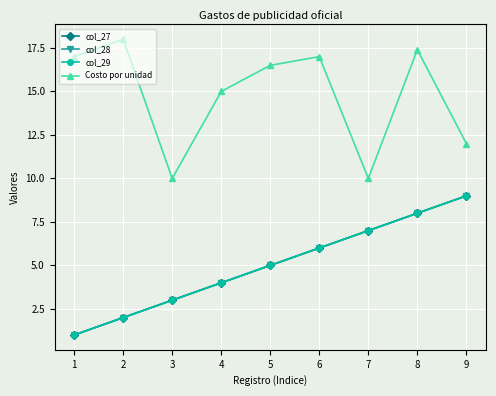

Is it true that Costo por unidad equals 15.0 at 4?

True